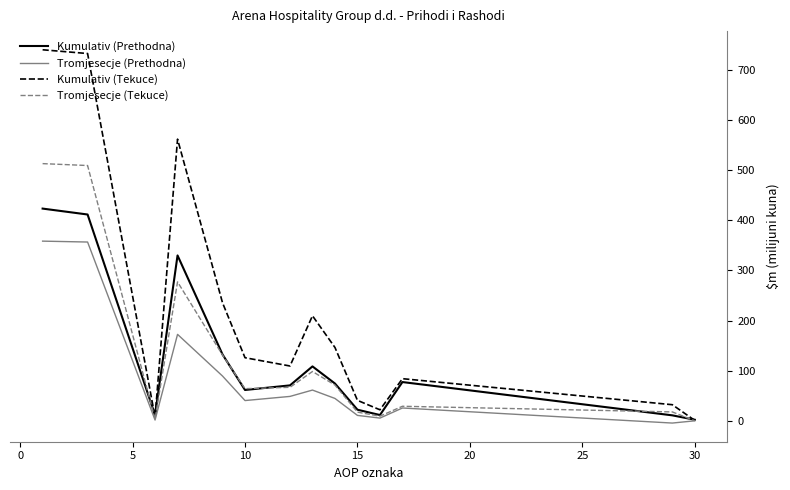

Which series has the largest total across all categories?

Kumulativ (Tekuce)